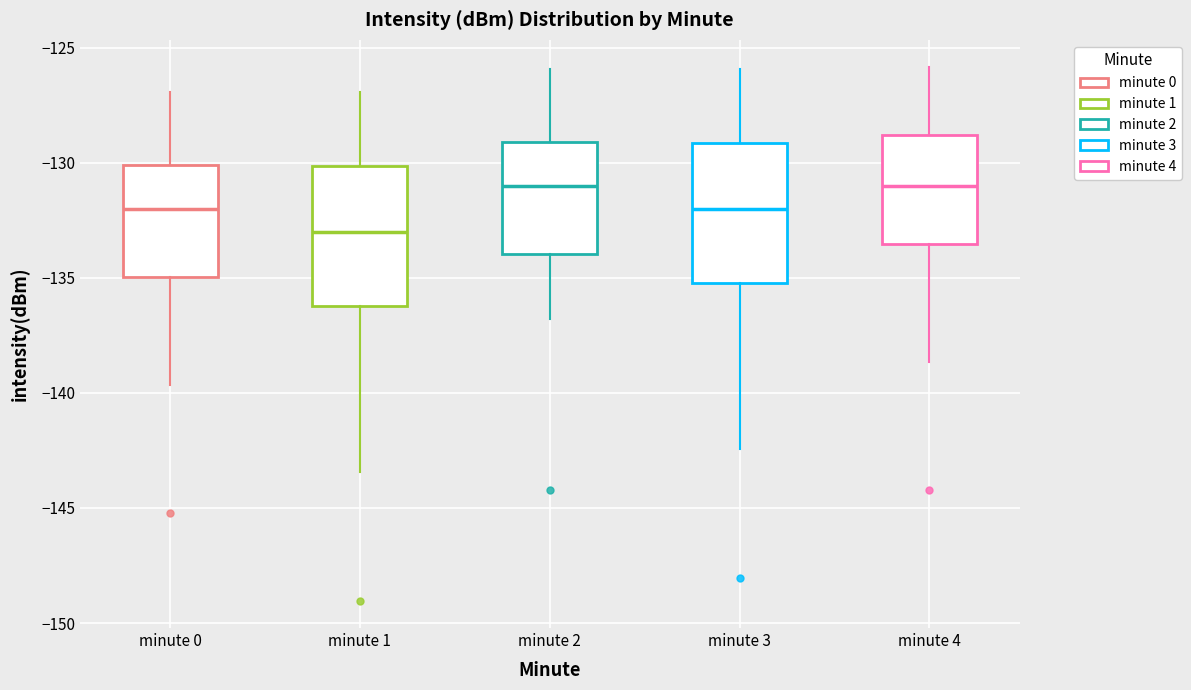

Where does the lower whisker of the box for minute 2 end on the y-axis? The values are not printed on the chart, so give them approximately, as read against the axis.

-137.0